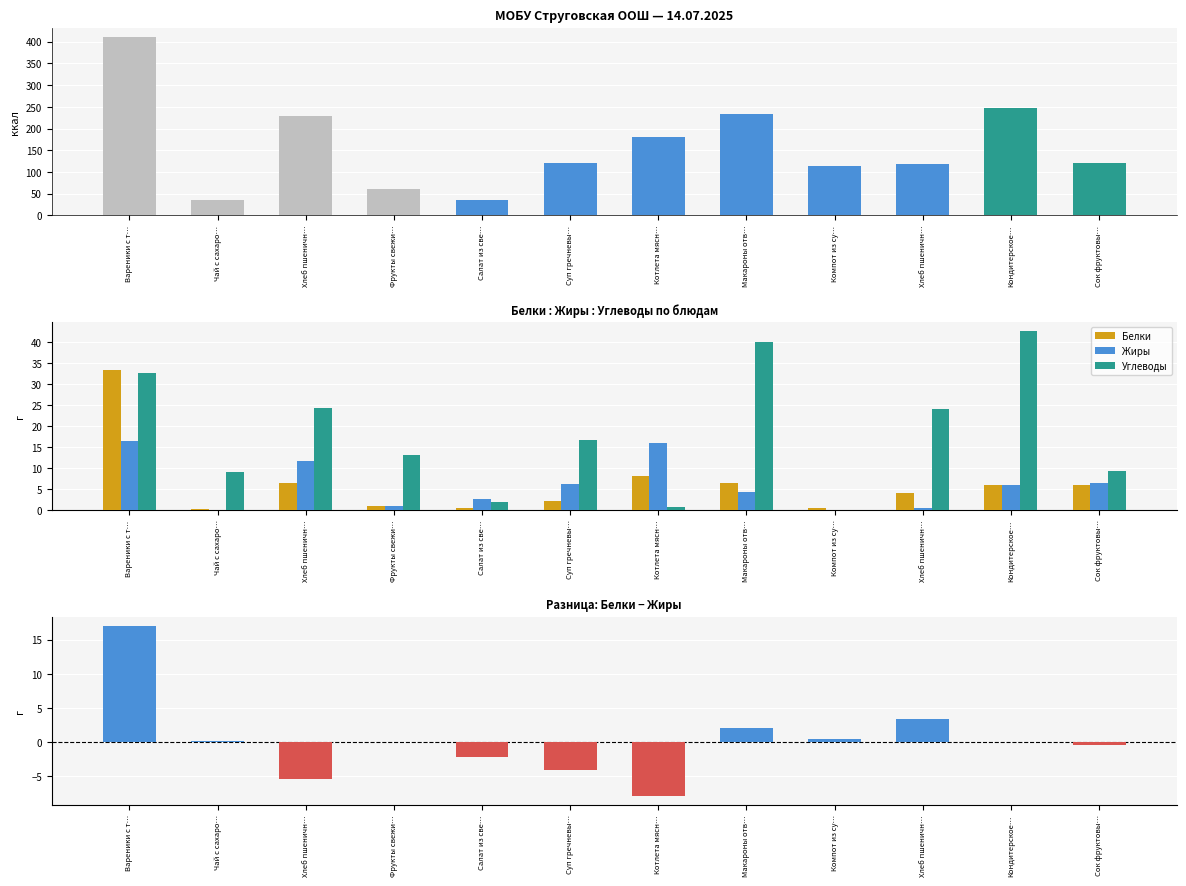

What is the difference between the highest and lowest values at Сок фруктовы…?

120.4